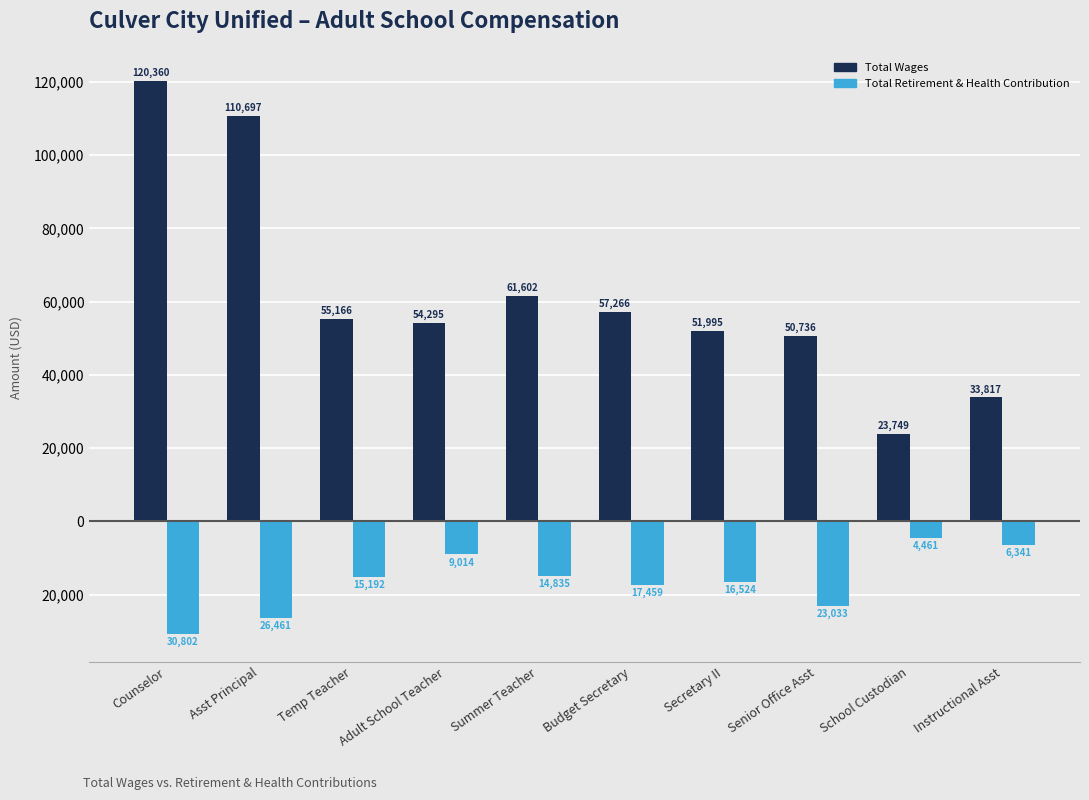

What is the label of the 4th bar from the left?

Adult School Teacher